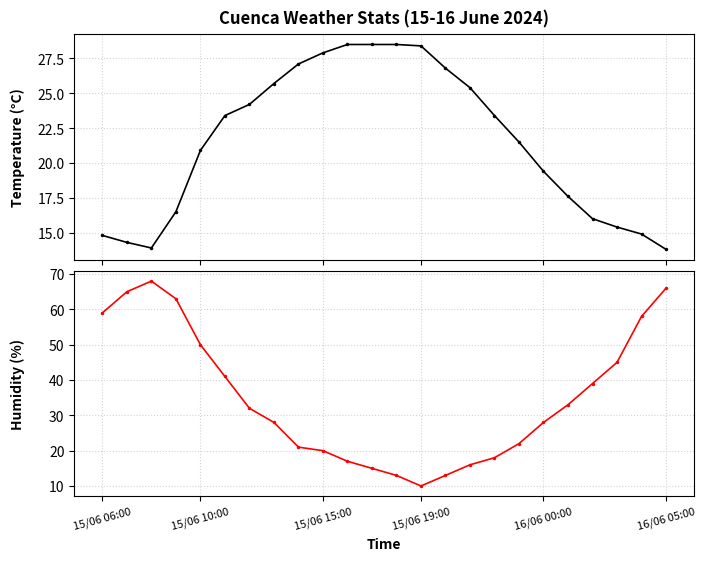

True or false: Humidity (%) has a value of 13.0 at 12.

True